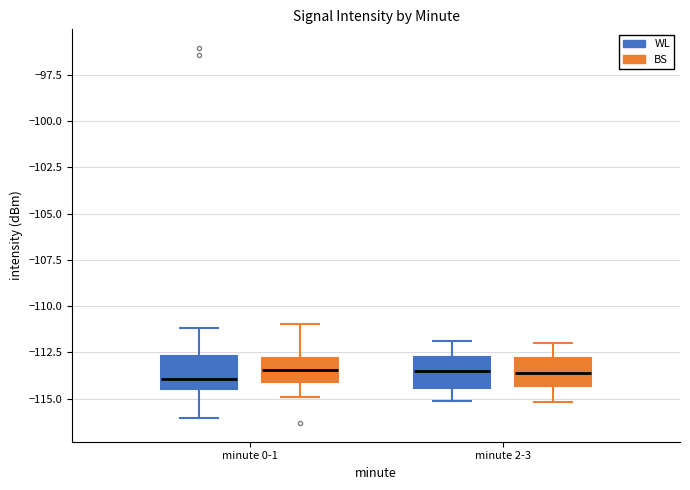

Reading left to right, transcribe this box plot: for each box, give where its median line is, the range the box spans, and where its two whiskers end, as read against the y-axis. The values are not printed on the chart, so give them approximately, as read against the axis.

minute 0-1 (WL): median -114.0, box -114.5 to -112.5, whiskers -116.0 to -111.0
minute 0-1 (BS): median -113.5, box -114.0 to -113.0, whiskers -115.0 to -111.0
minute 2-3 (WL): median -113.5, box -114.5 to -112.5, whiskers -115.0 to -112.0
minute 2-3 (BS): median -113.5, box -114.5 to -113.0, whiskers -115.0 to -112.0